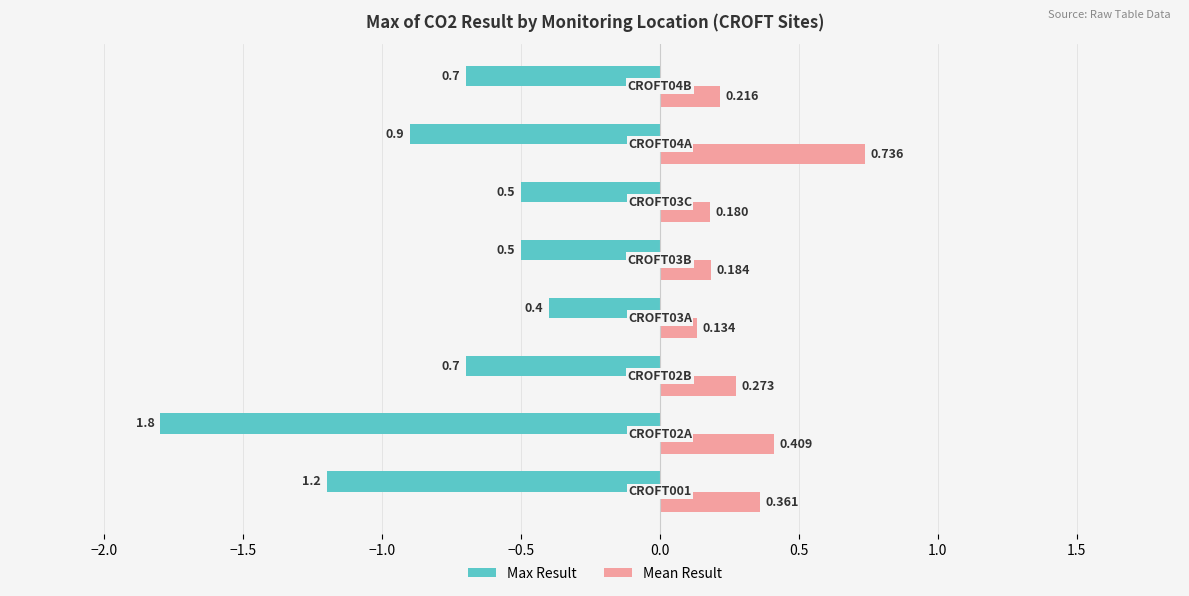

Which series has the largest range (max minus min)?

Max Result